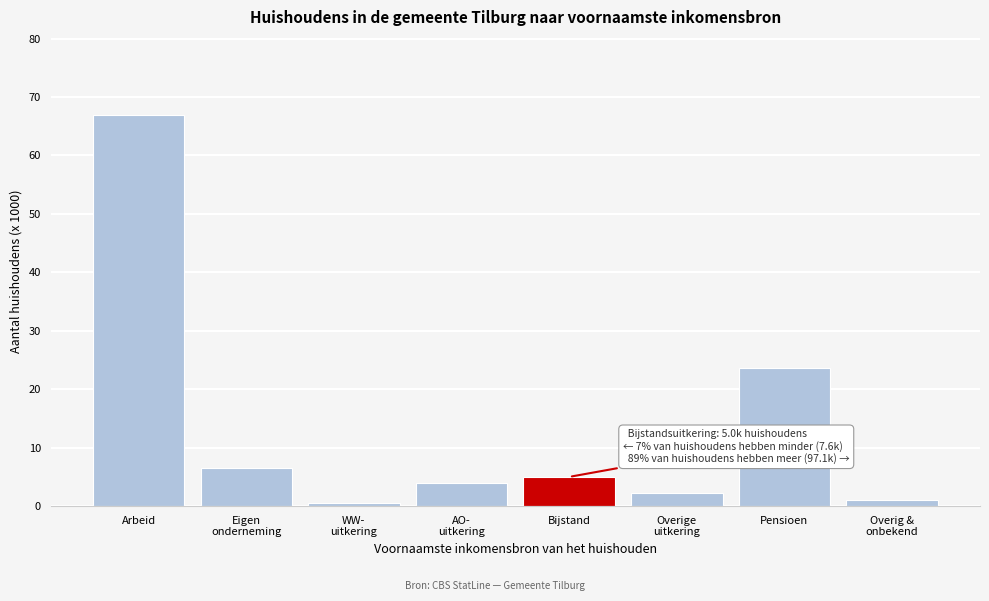

Reading right to left, list all the values displayed in this chart.

1.0	23.6	2.2	5.0	3.9	0.5	6.6	66.9